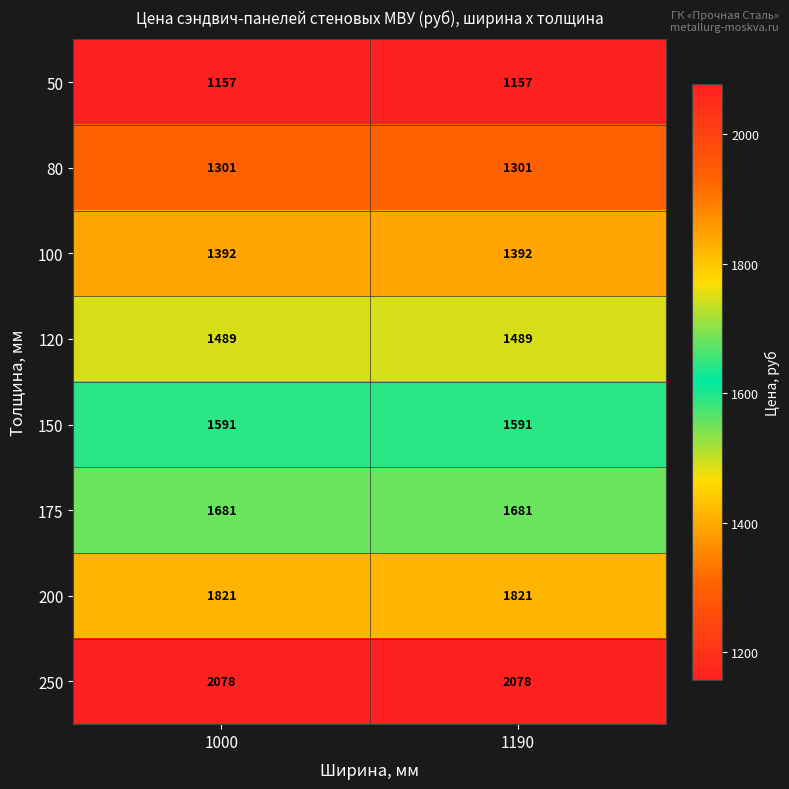

What is the difference between the highest and lowest values at 1000?

921